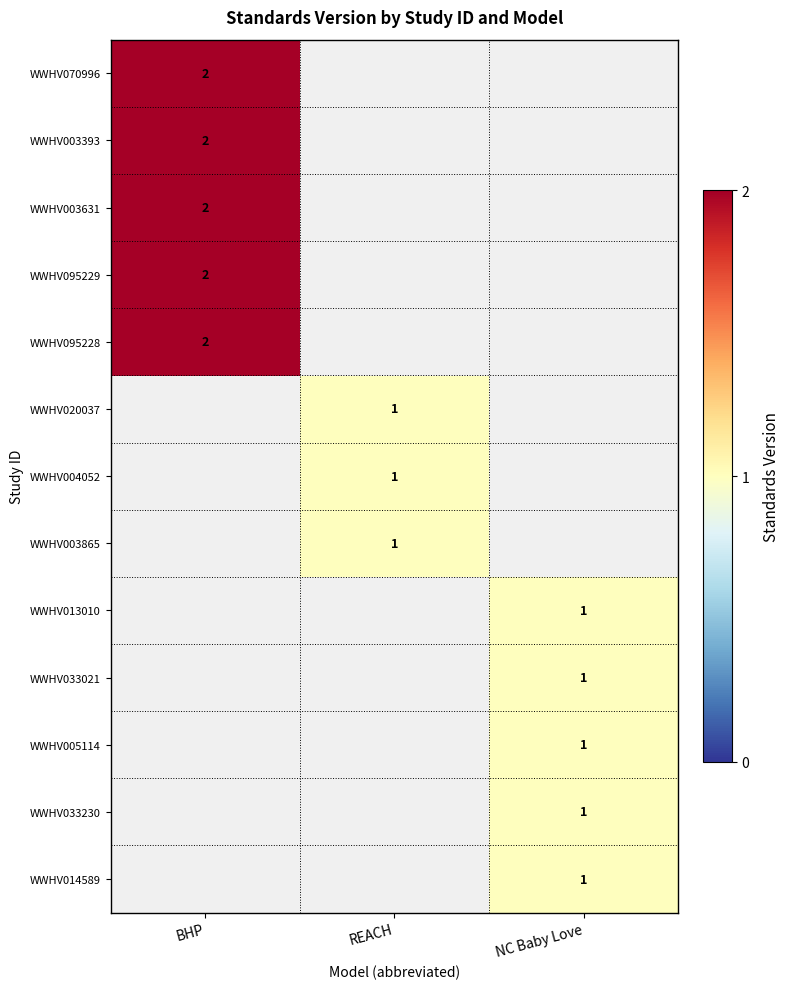

Read the WWHV003865 value at REACH.

1